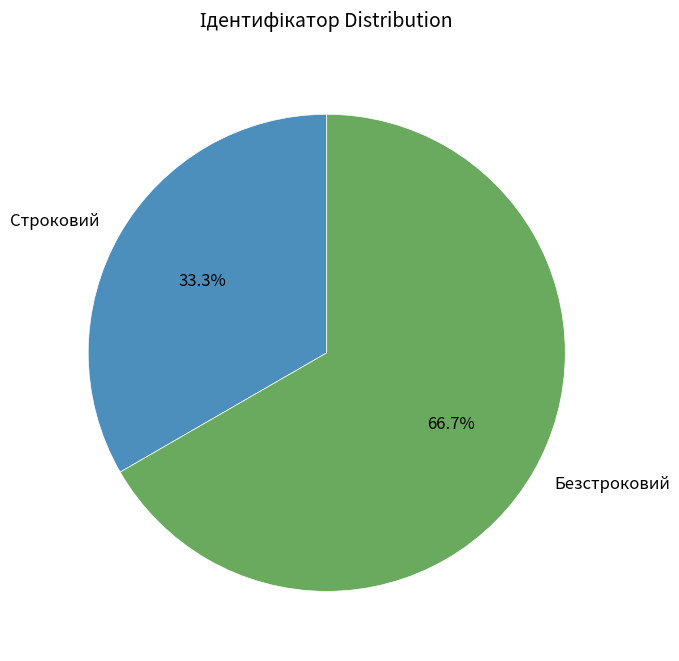

Which has a higher value, Безстроковий or Строковий?

Безстроковий